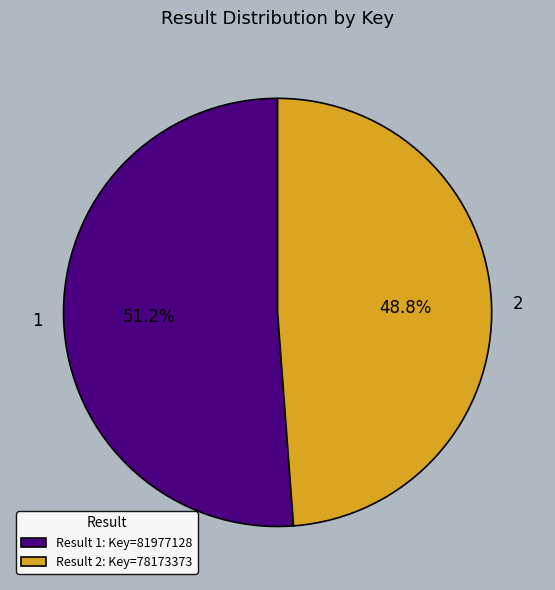

Does 2 account for over 50% of the chart?

No